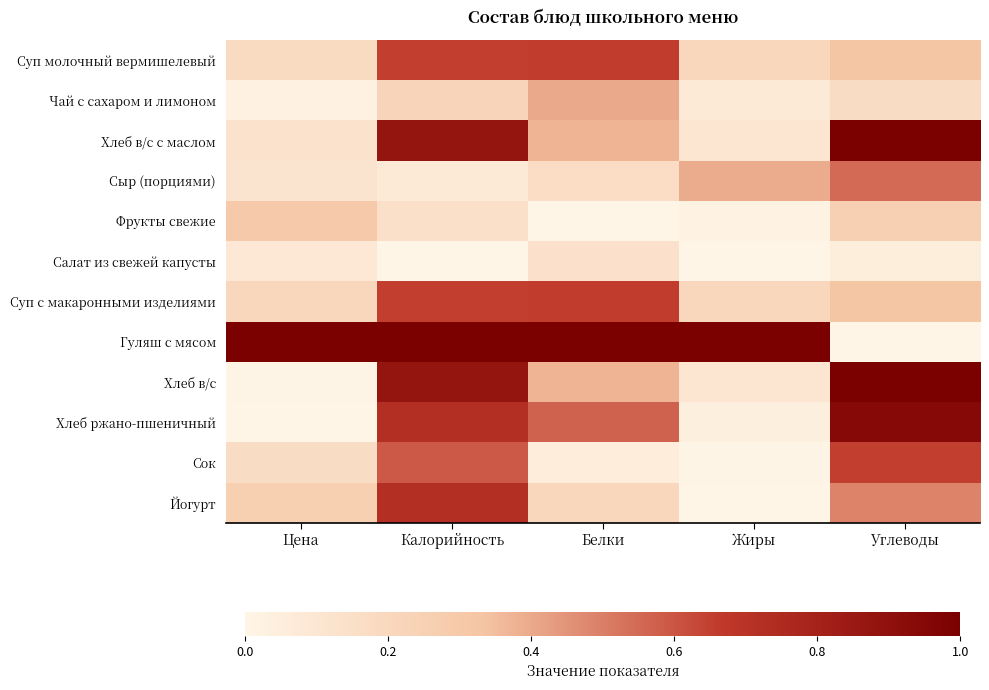

At which category does the chart reach its peak across all series?

Углеводы